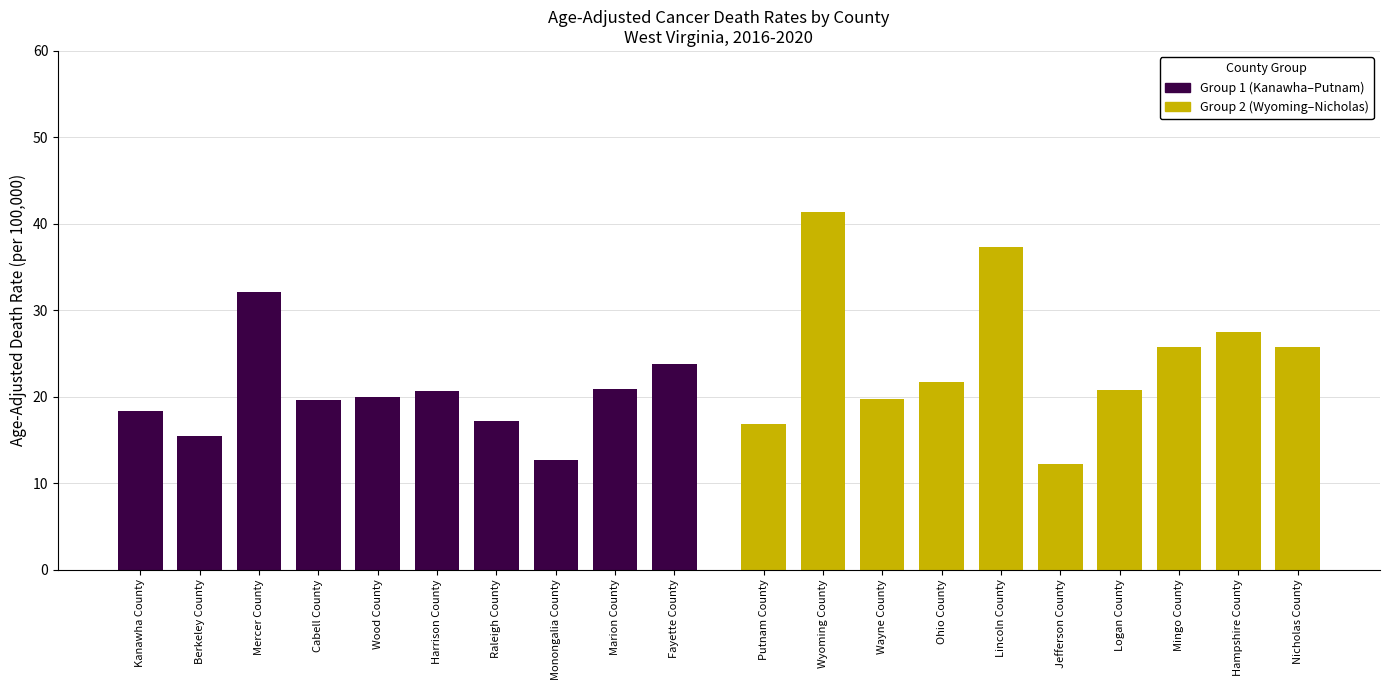

What is the highest value of the Group 1 (Kanawha–Putnam) series?

32.1